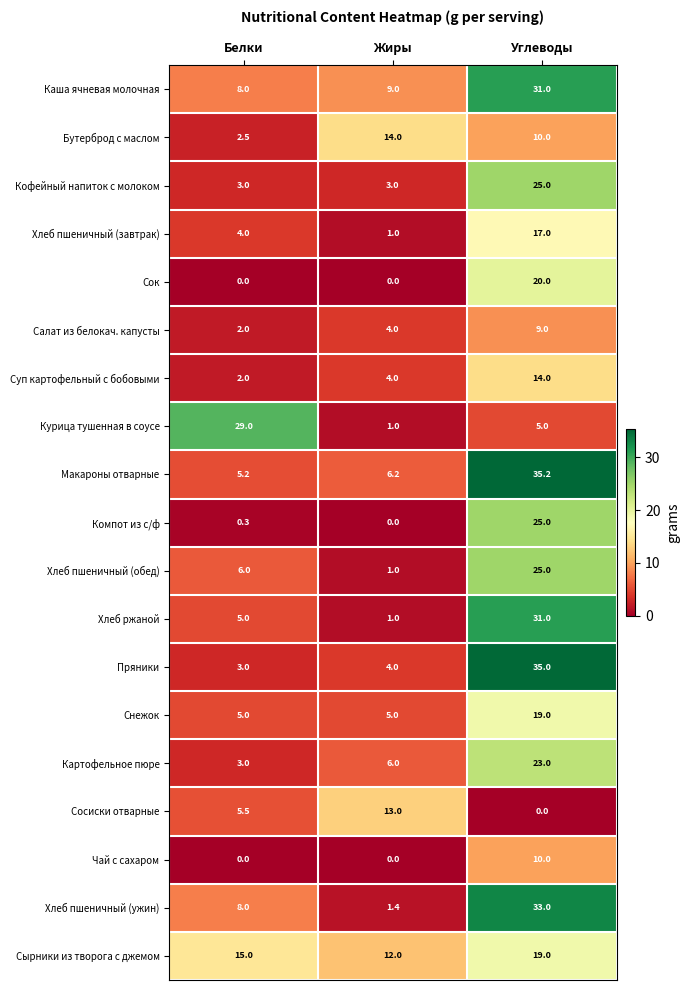

How many series are shown in this chart?

19